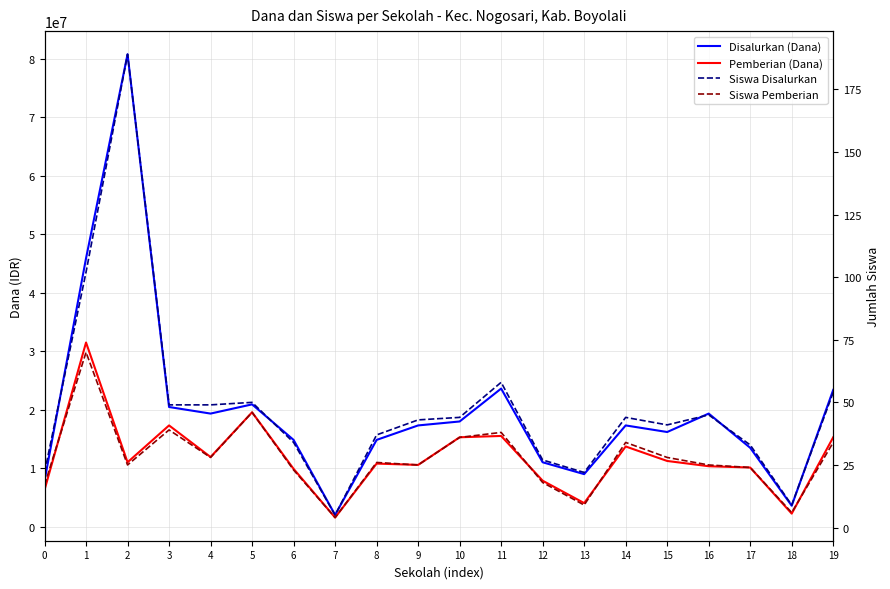

What is the value of the Disalurkan (Dana) point at the 4th from the left?

20475000